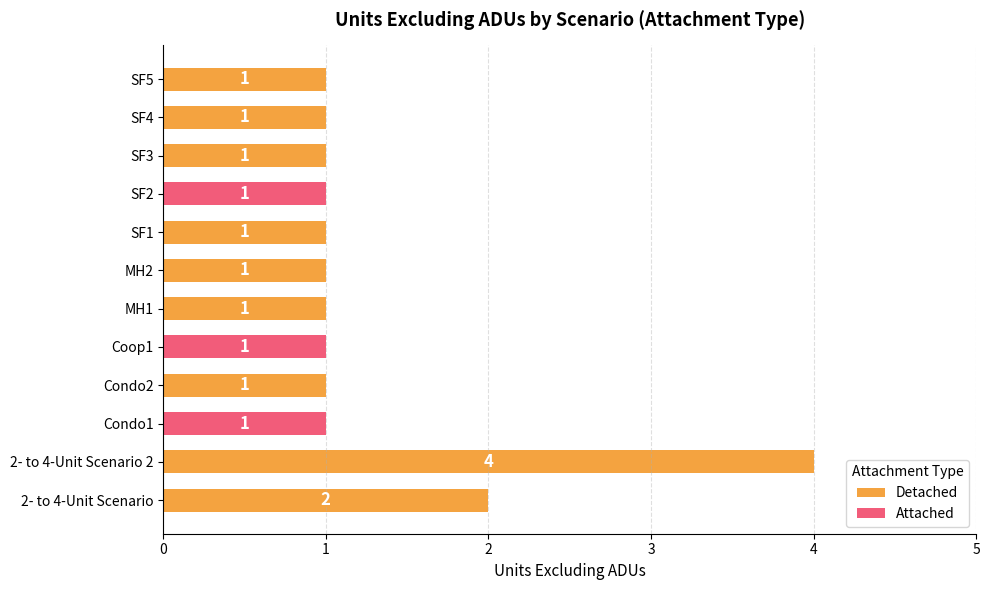

What is the label of the 6th bar from the right?

MH2